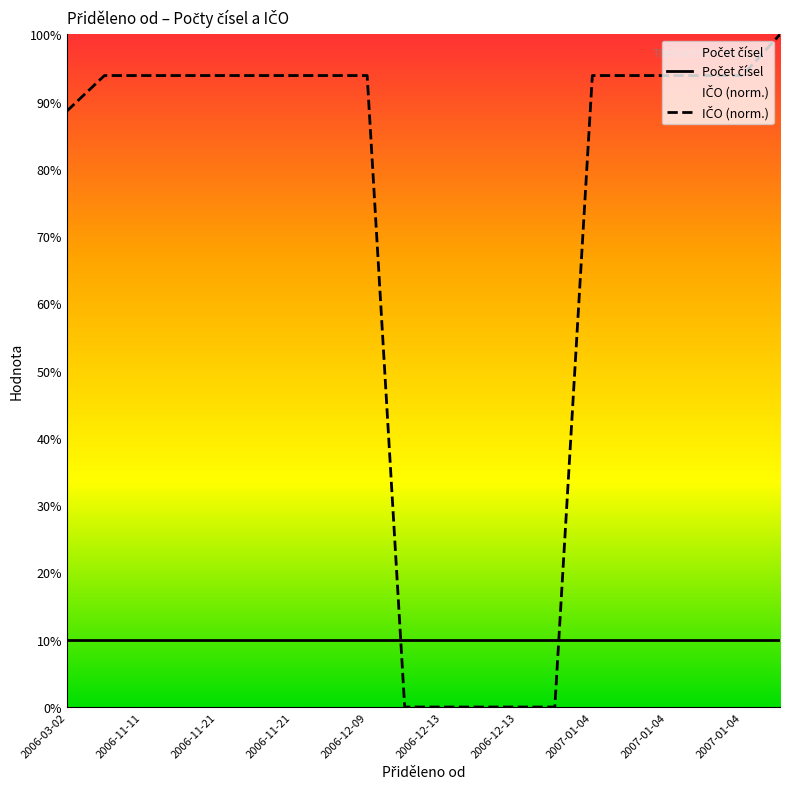

Count the number of categories in the chart.

20